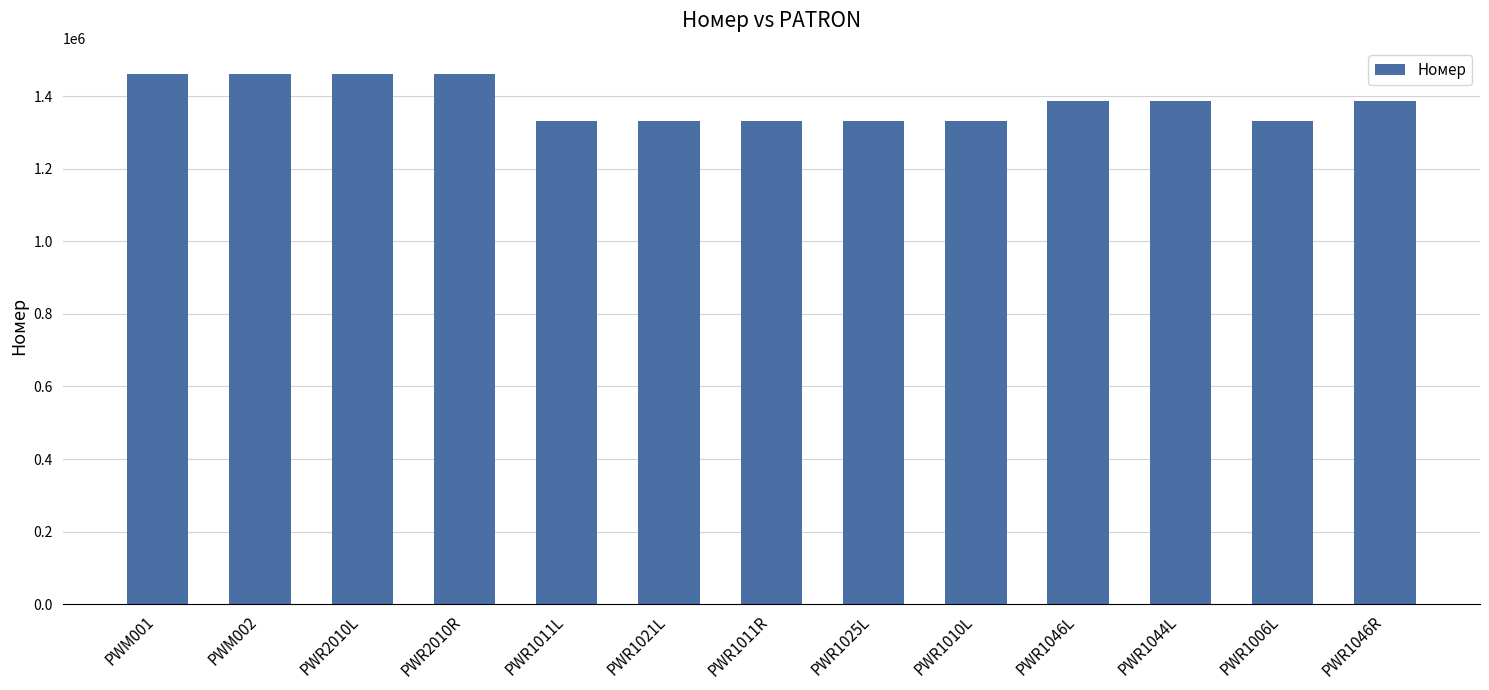

What is the minimum value shown in the chart?

1331601